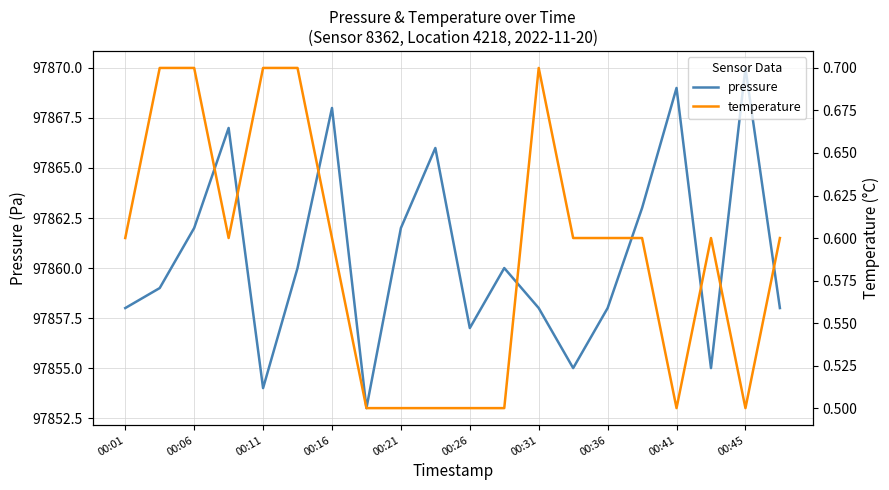

What is the highest value of the pressure series?

97870